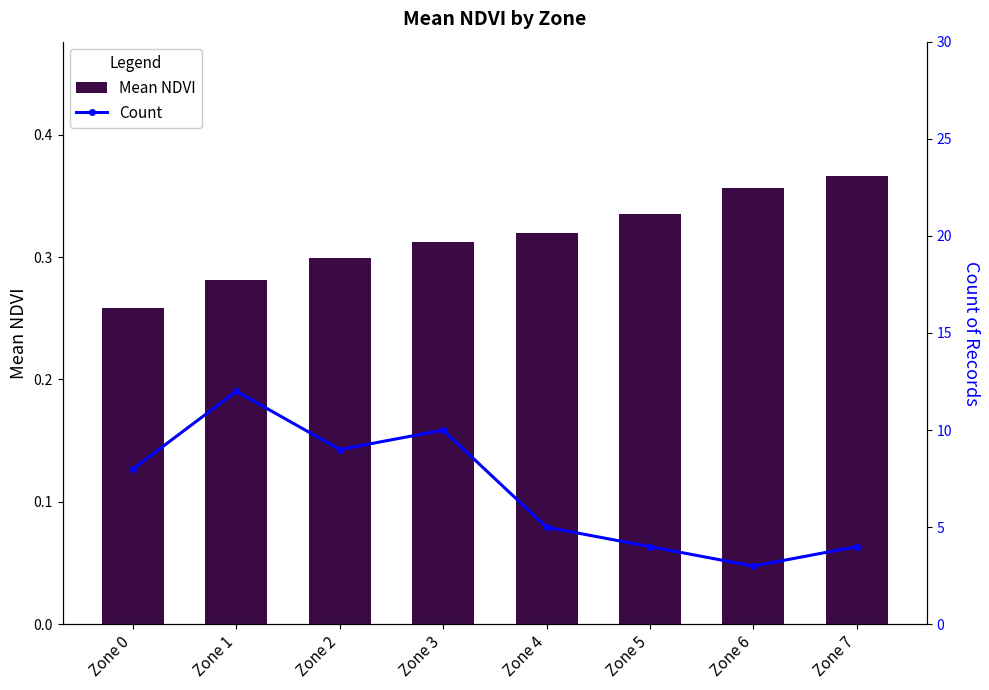

What is the difference between the Count values at Zone 4 and Zone 5?

1.0